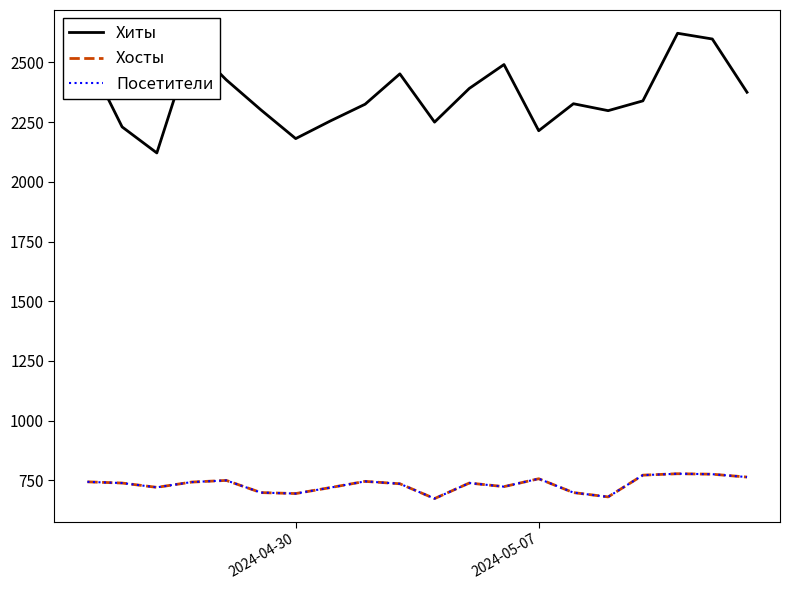

Does the chart have visible grid lines?

No